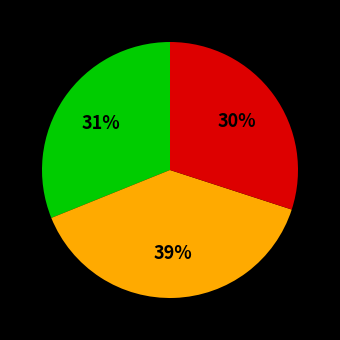

To the nearest percent, what is the average slice percentage?

33%